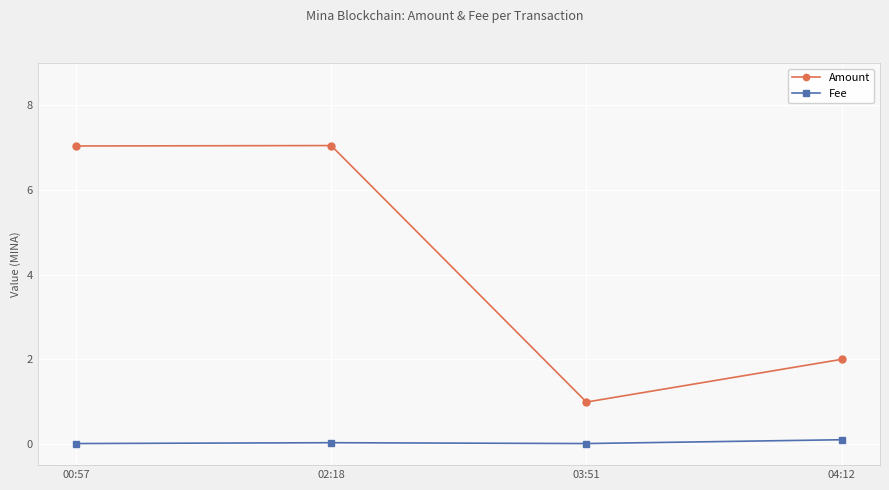

True or false: Fee has a value of 0.0 at 00:57.

True